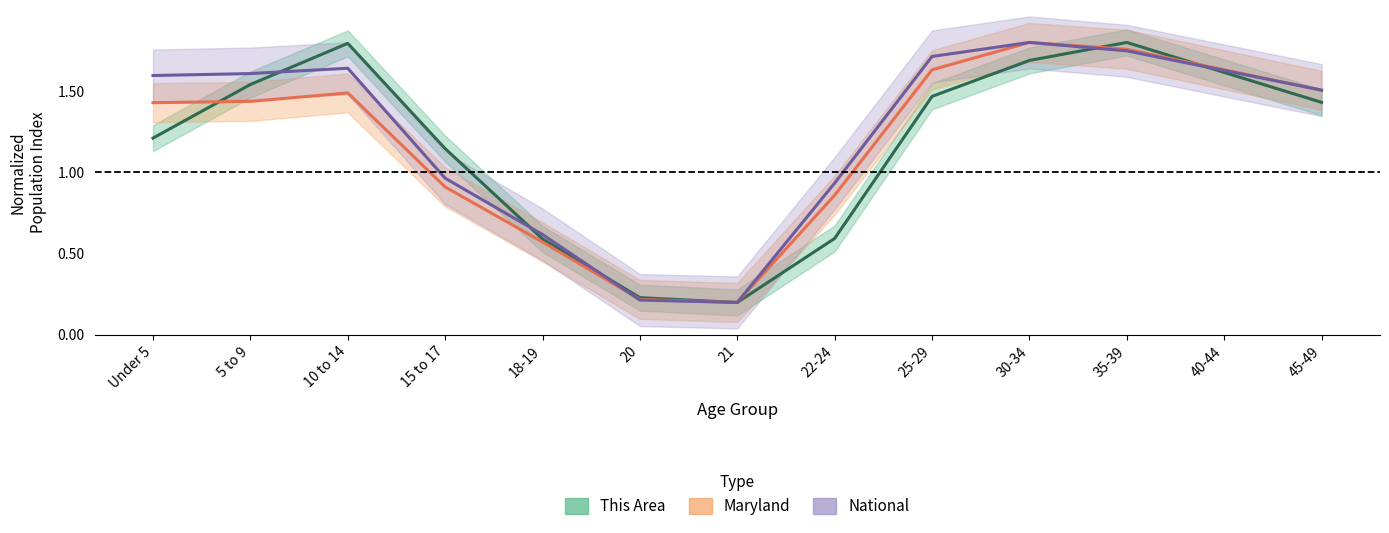

How many data points in Maryland are above 1?

8